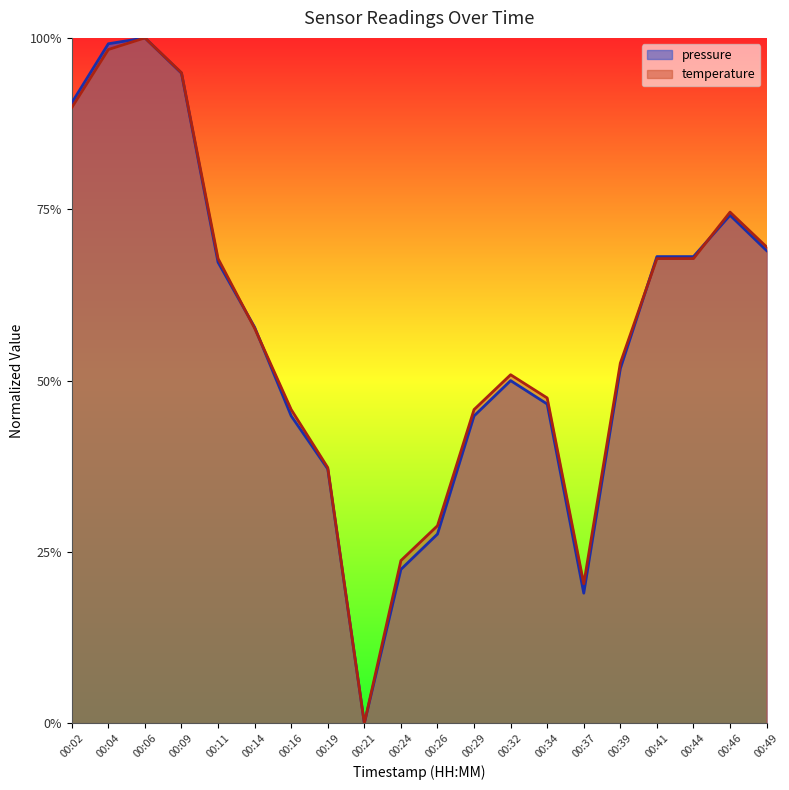

Which series has the widest spread of values?

pressure